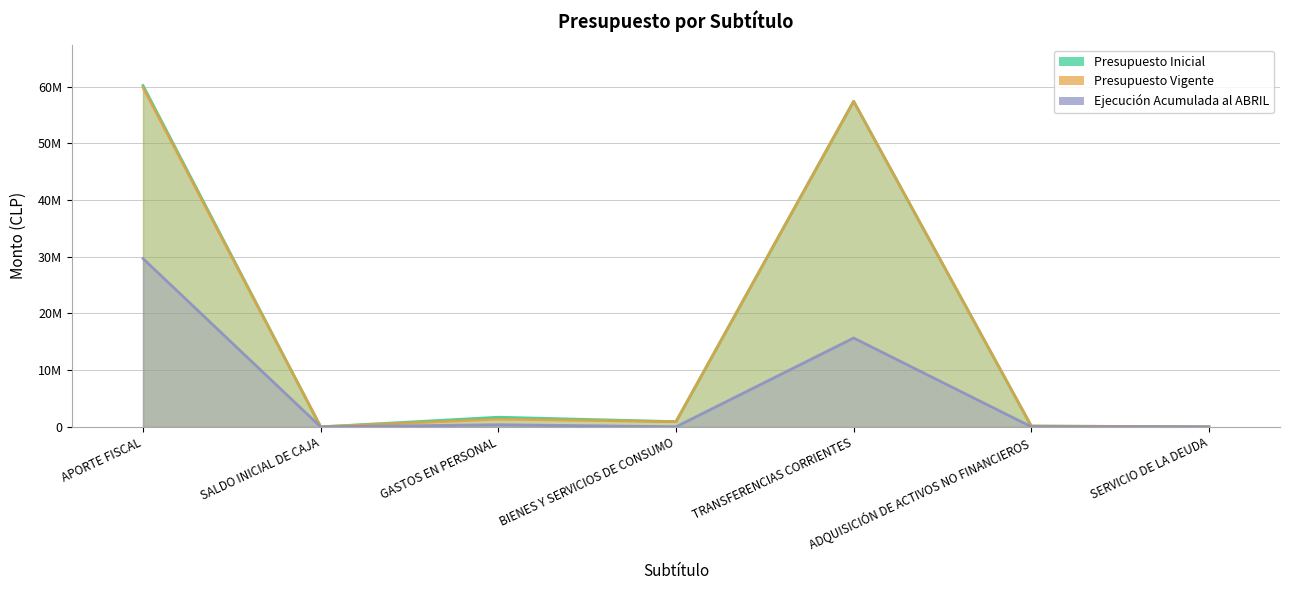

At which category is the sum across all series the highest?

APORTE FISCAL